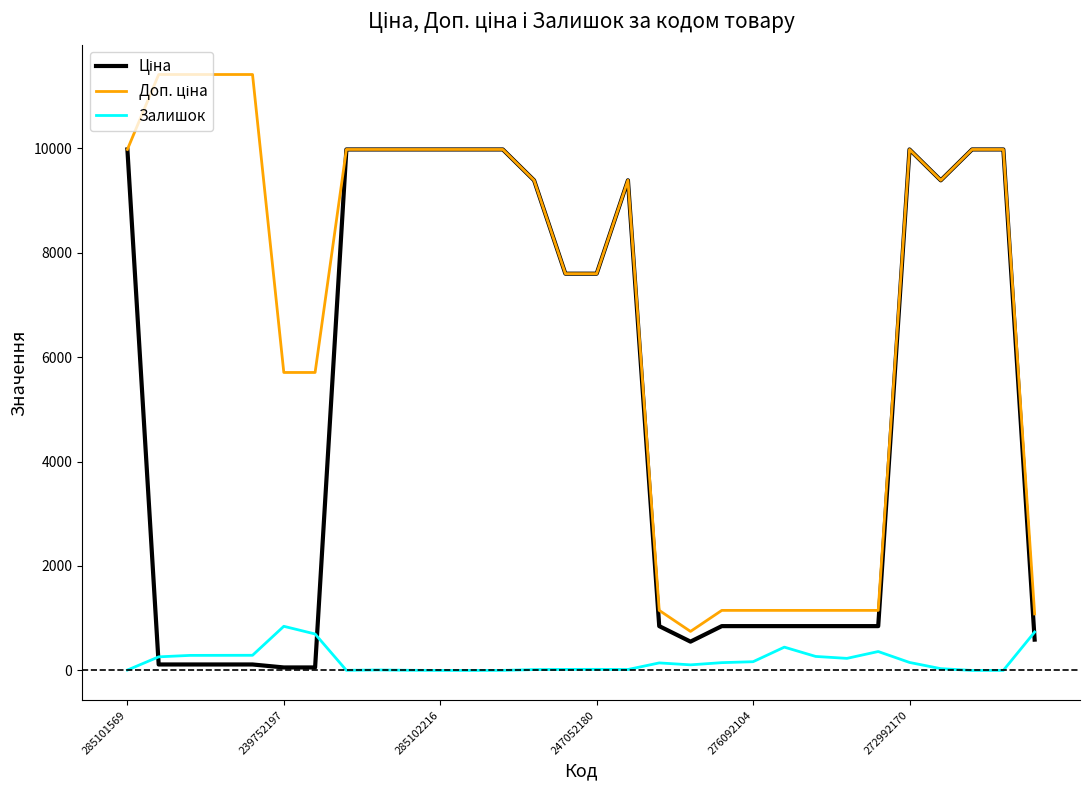

What is the maximum value for Залишок?

845.0